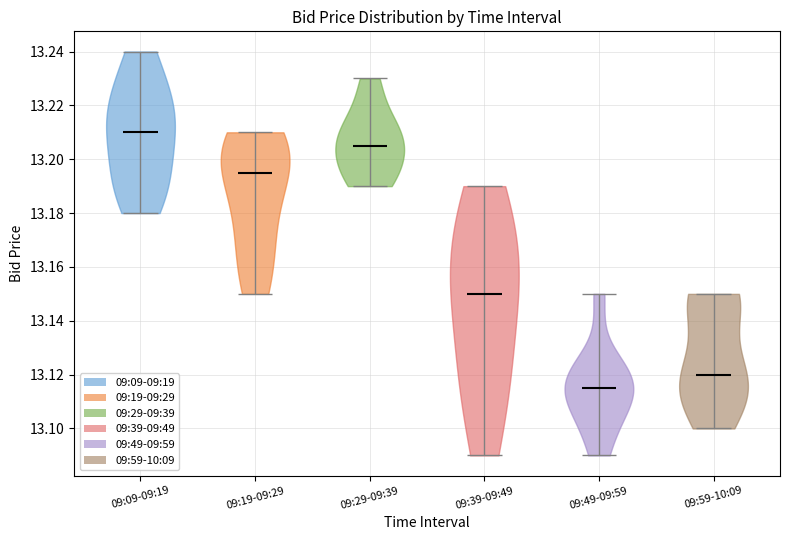

Which violin has the highest median line?

09:09-09:19